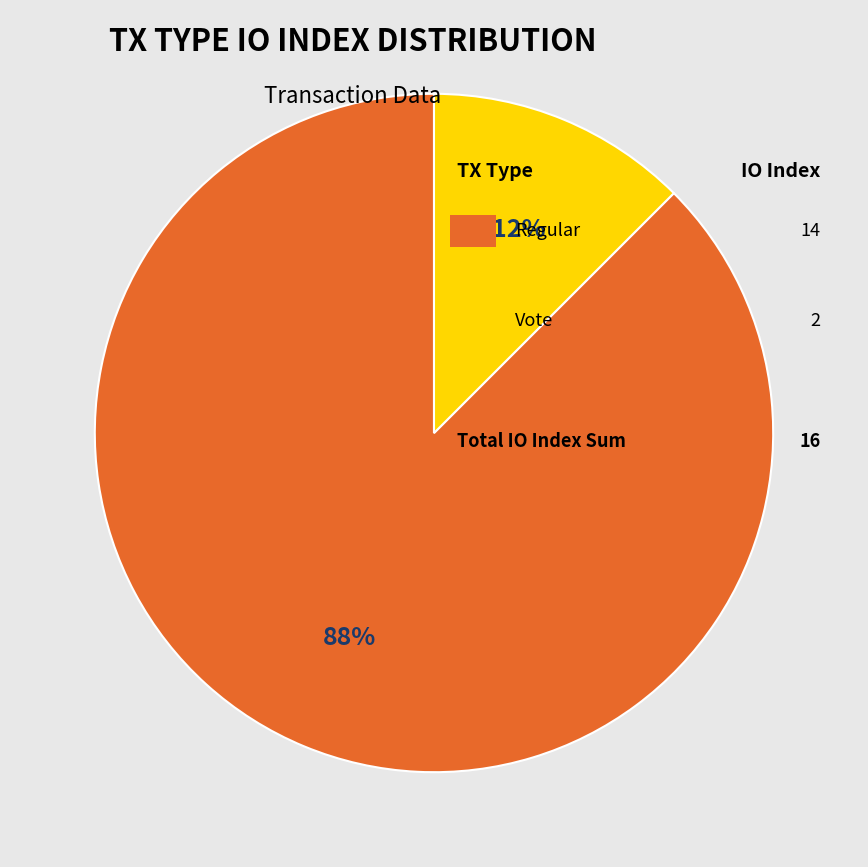

Is there any slice that represents more than half of the pie?

Yes